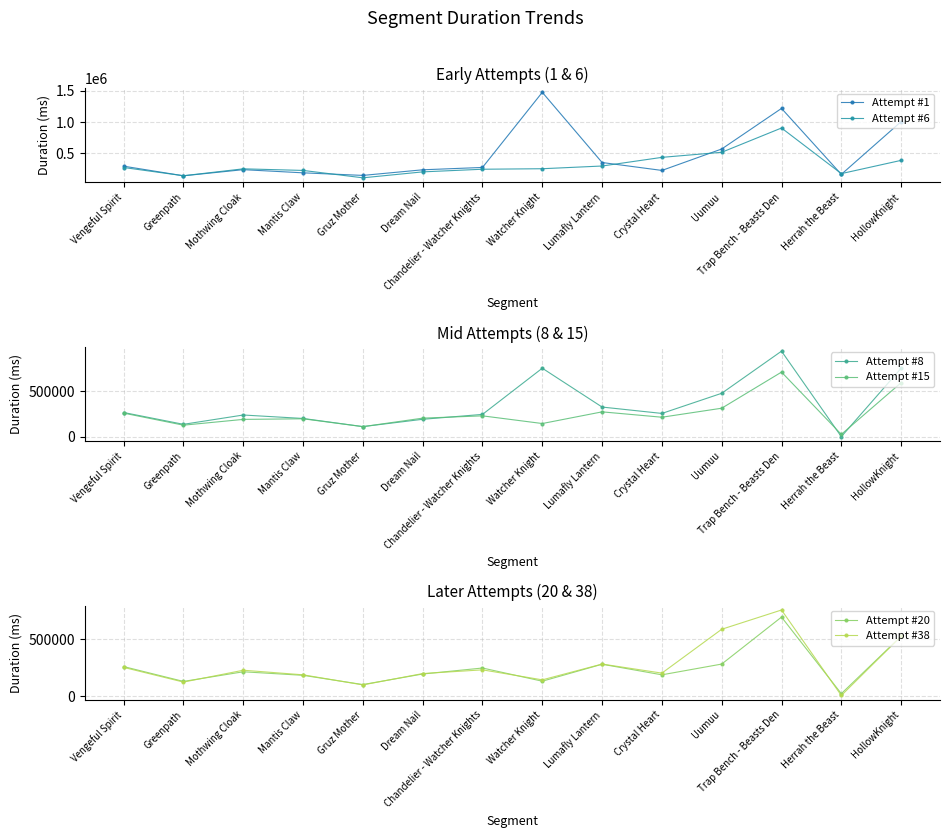

What is the total value across all series at Chandelier - Watcher Knights?

1473404